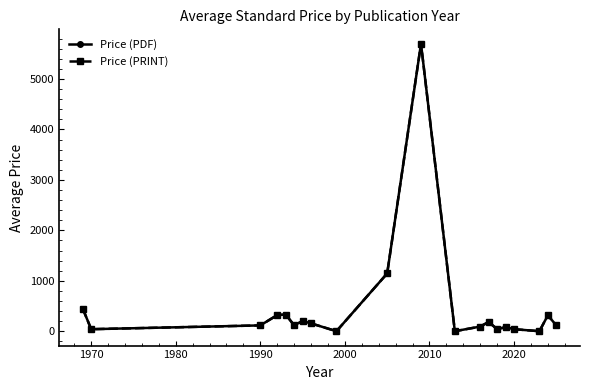

How many interior local valleys does the Price (PRINT) series have?

6